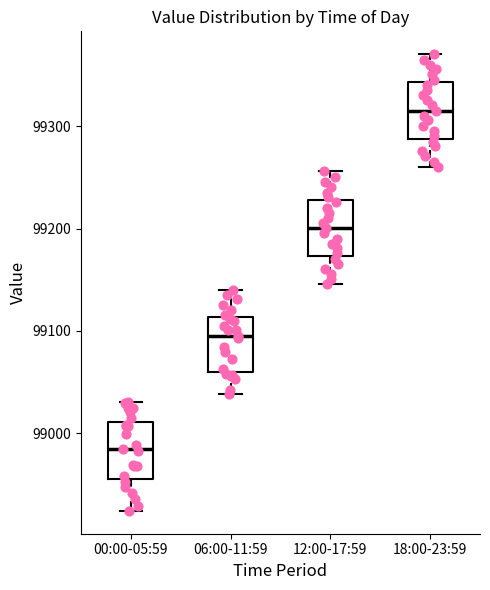

Reading left to right, read every box against the y-axis: the position of its median line, the range the box covers, and the ends of its whiskers. The values are not printed on the chart, so give them approximately, as read against the axis.

00:00-05:59: median 98980, box 98960 to 99010, whiskers 98920 to 99030
06:00-11:59: median 99100, box 99060 to 99110, whiskers 99040 to 99140
12:00-17:59: median 99200, box 99170 to 99230, whiskers 99150 to 99260
18:00-23:59: median 99320, box 99290 to 99340, whiskers 99260 to 99370